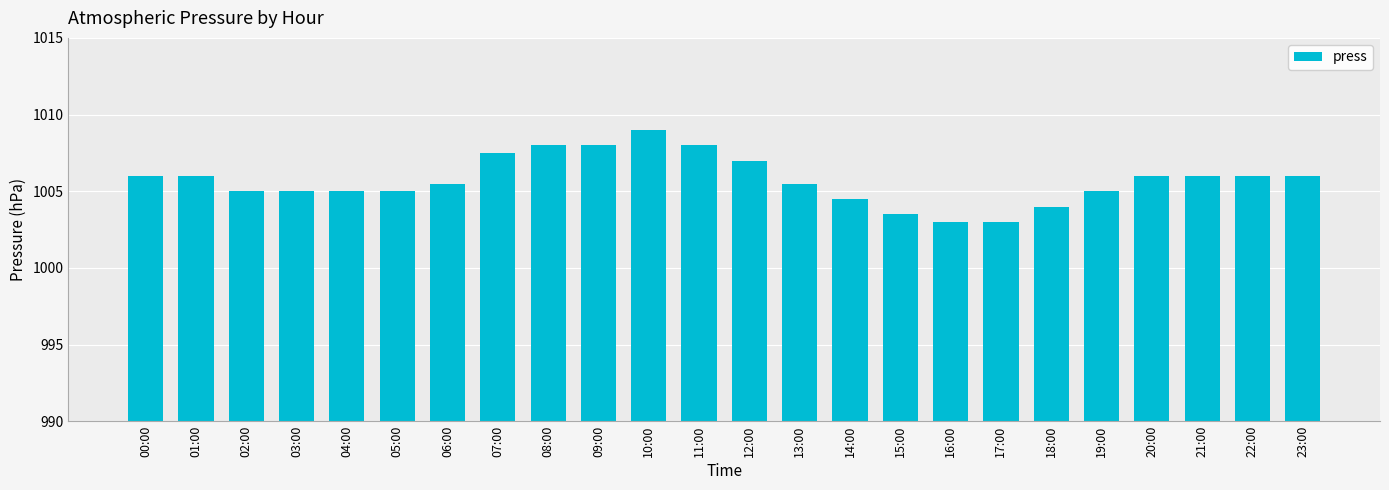

Which label corresponds to the largest value in the chart?

10:00